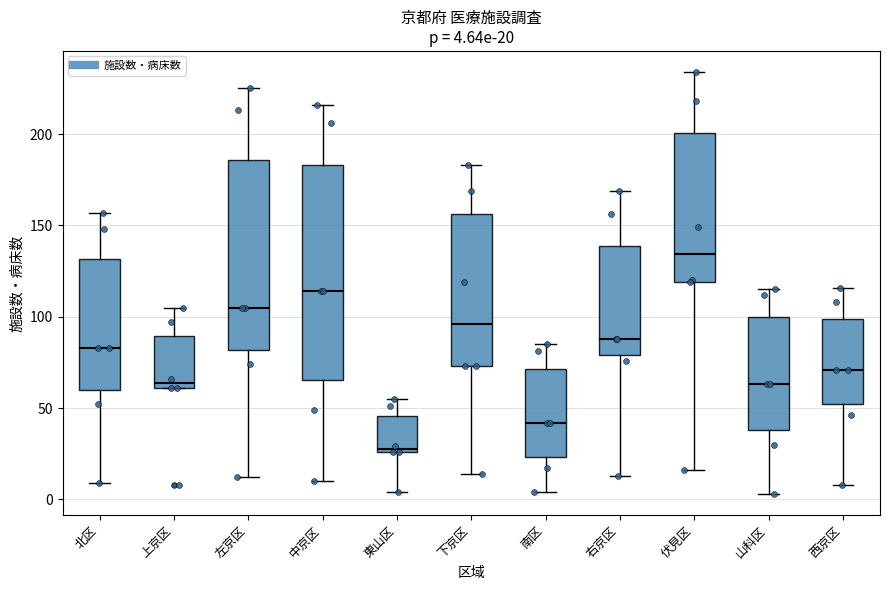

Which box's median line is the highest?

伏見区